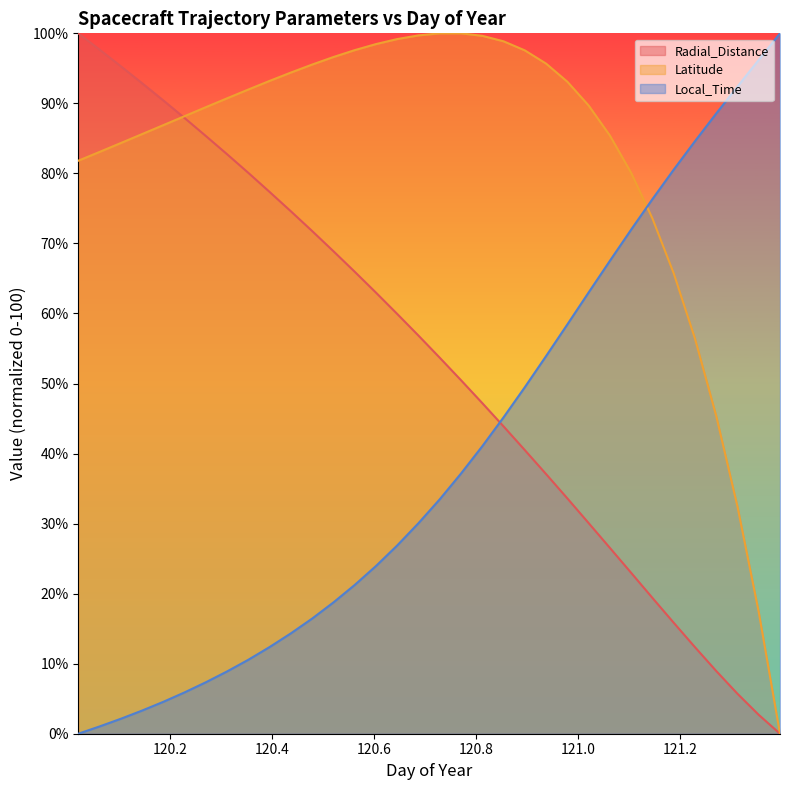

What are all the series names shown in the legend?

Radial_Distance, Latitude, Local_Time